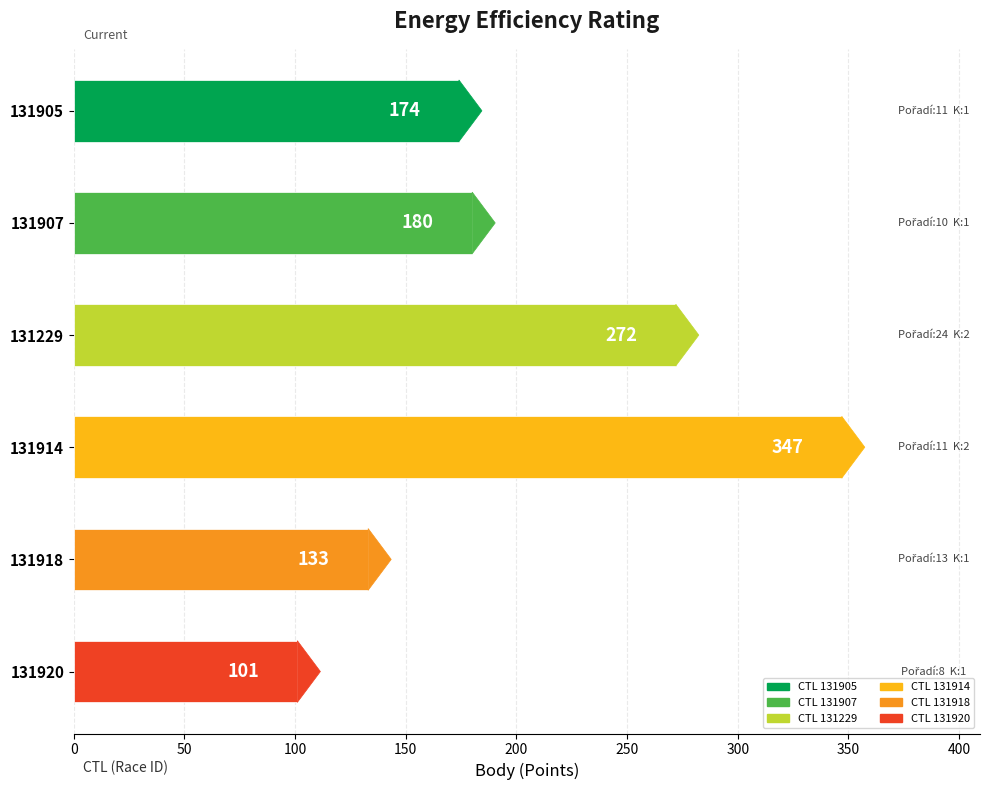

Which category has the lowest value across all series?

131920